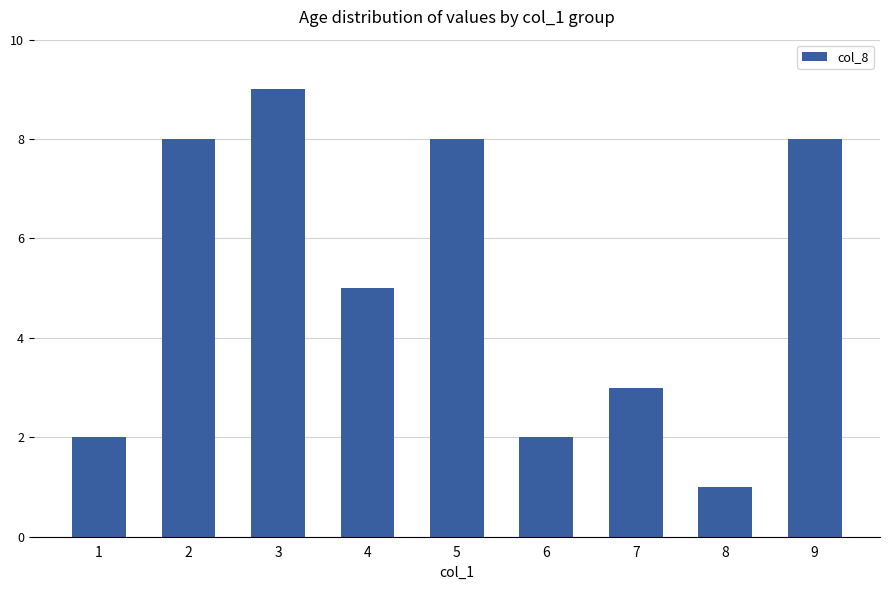

True or false: the data shows 14 at 9.

False